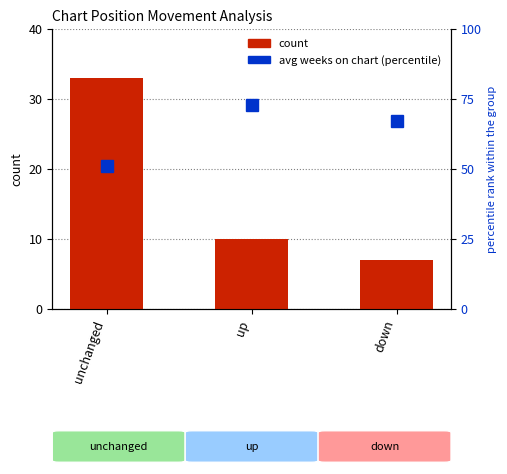

At how many categories does at least one series exceed 51?

2